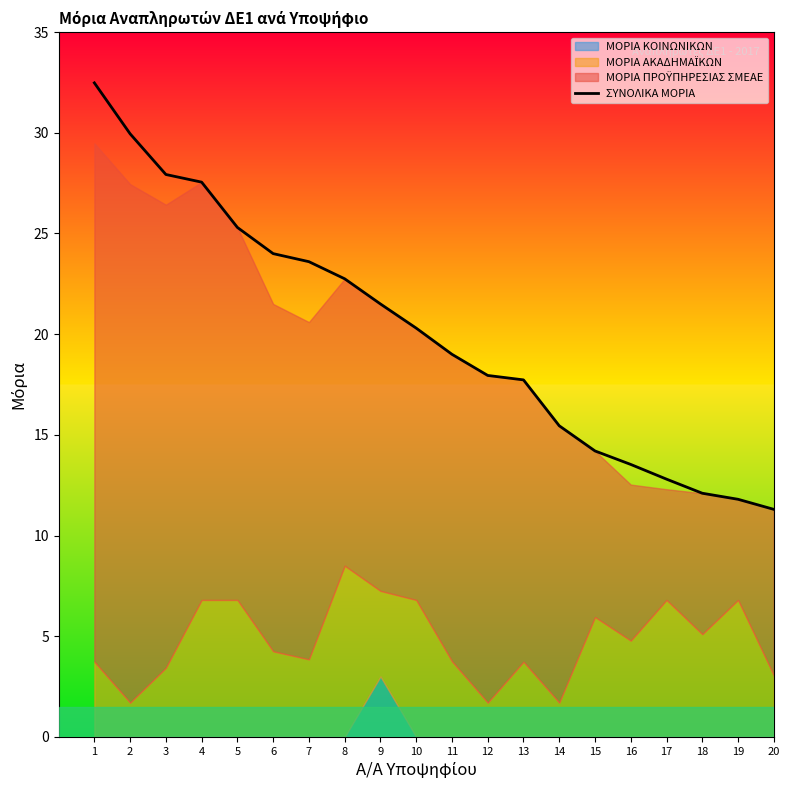

What is the difference between the values at 11 and 17?

6.2